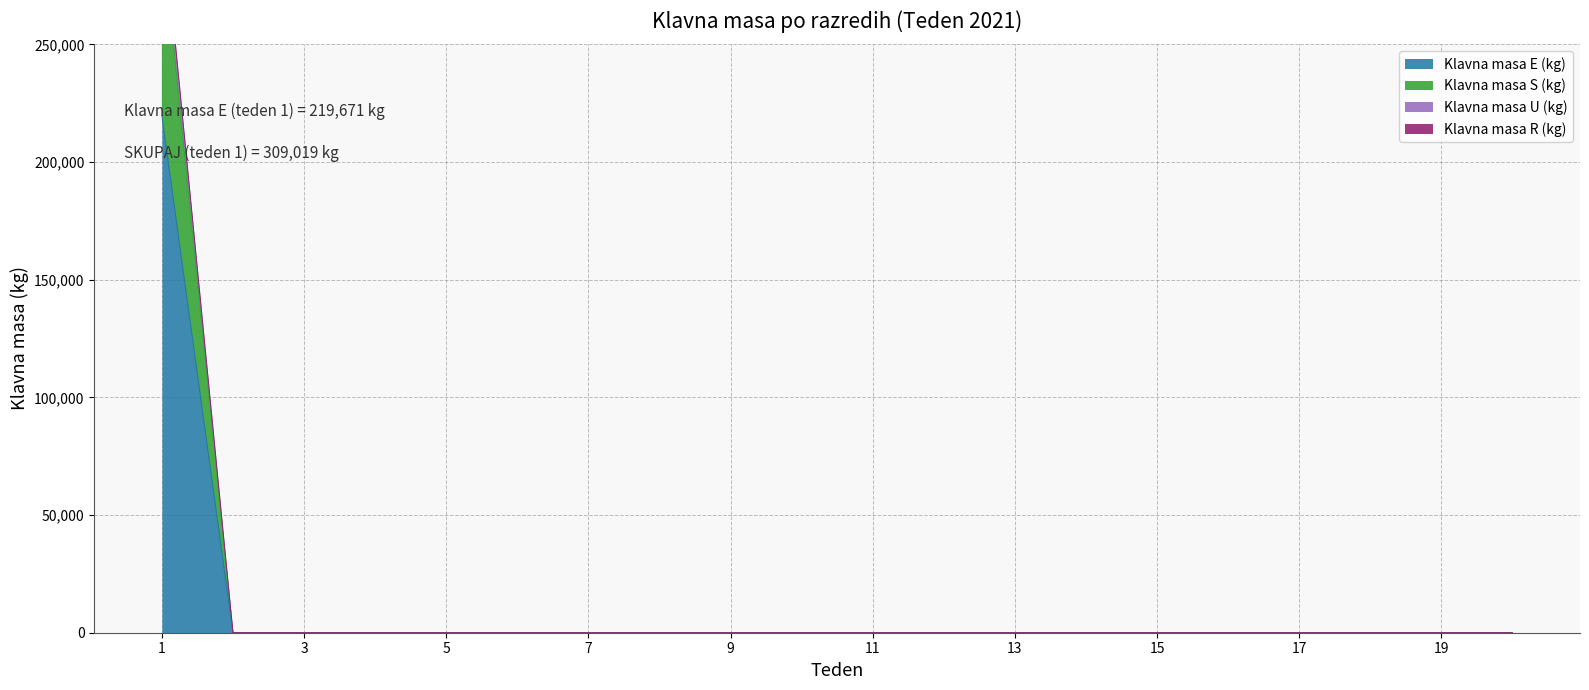

How many categories are shown in the chart?

20